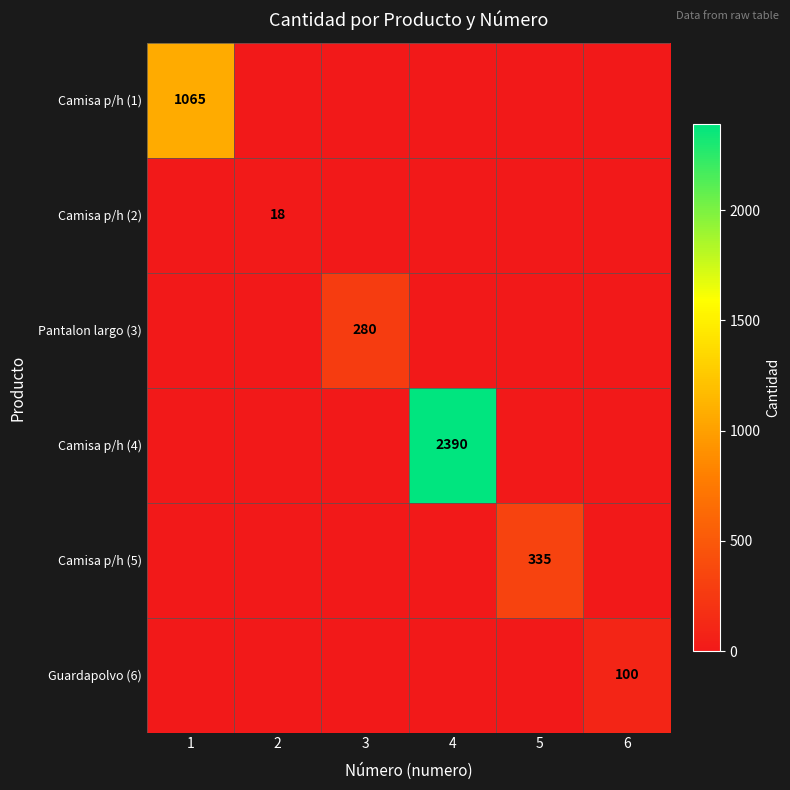

What is the sum of the Guardapolvo (6) values at 6 and 3?

100